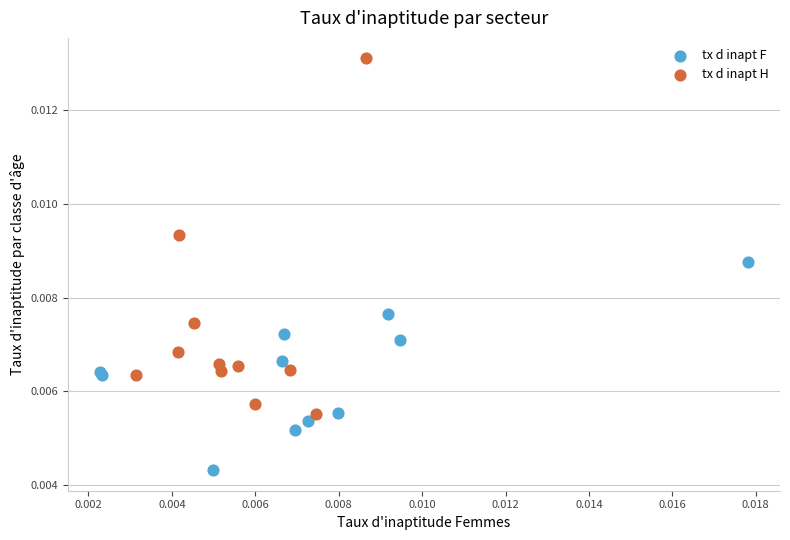

Which series has the widest spread of Y values?

tx d inapt H